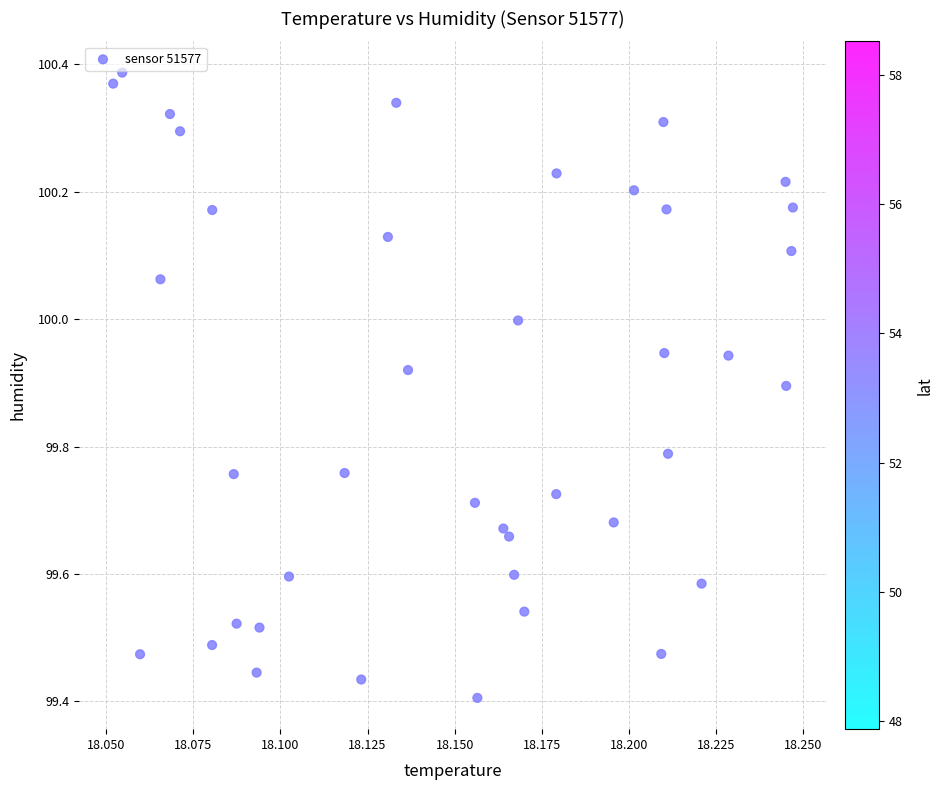

What is the range of Y values (max minus min)?

1.0